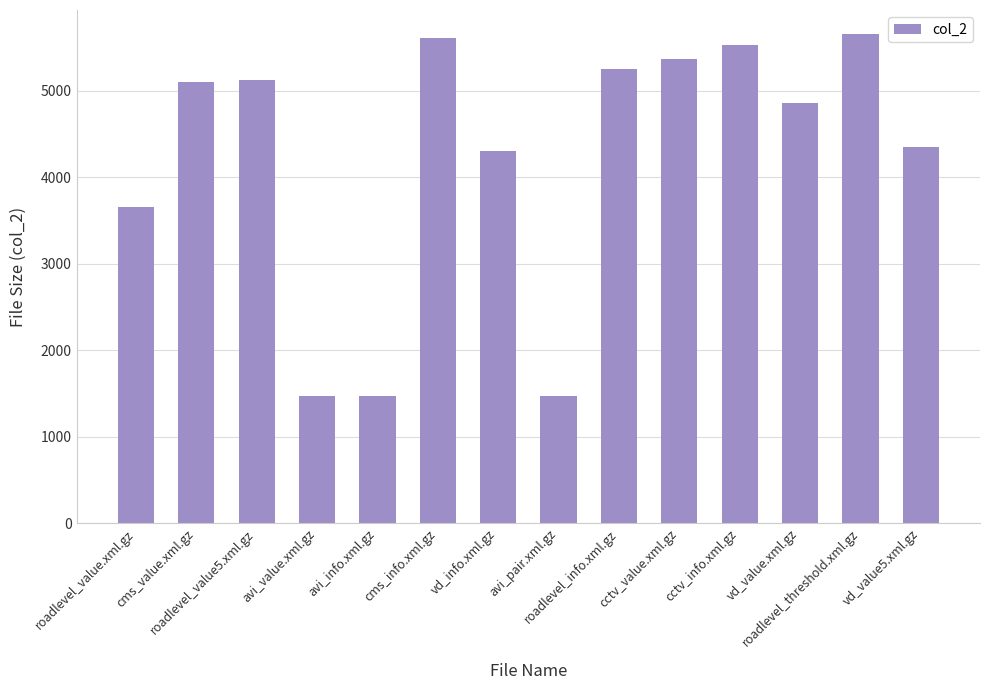

What is the difference between the second highest and minimum values?

4139